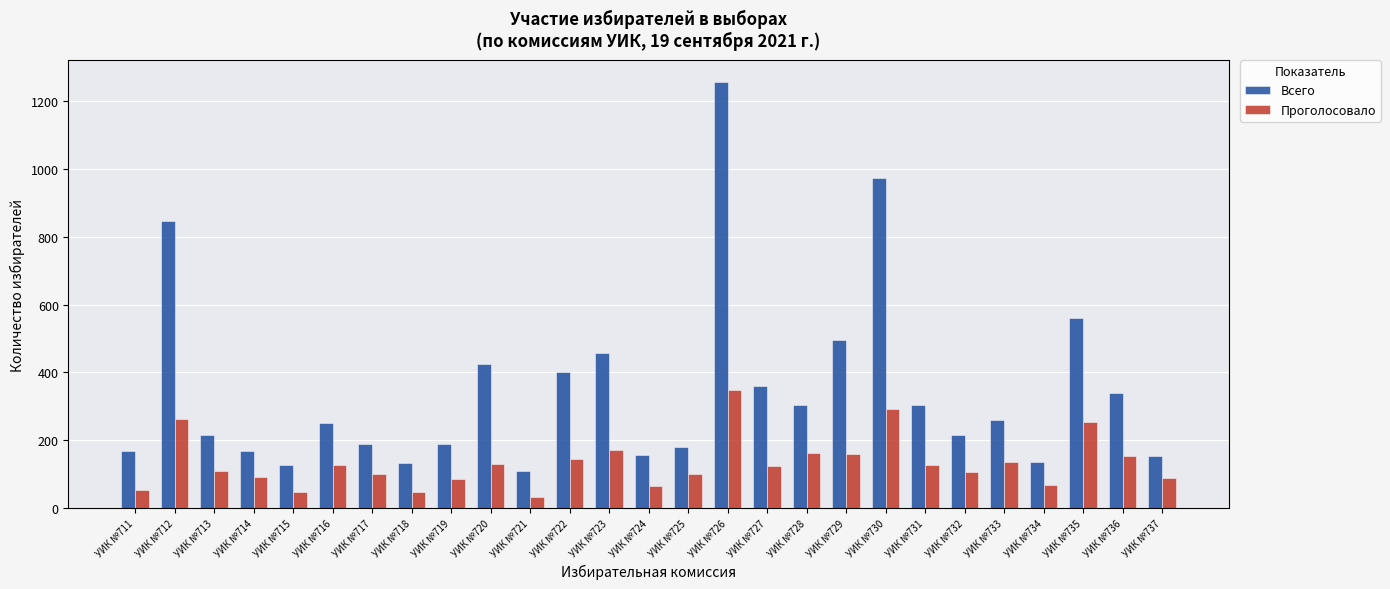

Which series changed the most between УИК №711 and УИК №733?

Всего